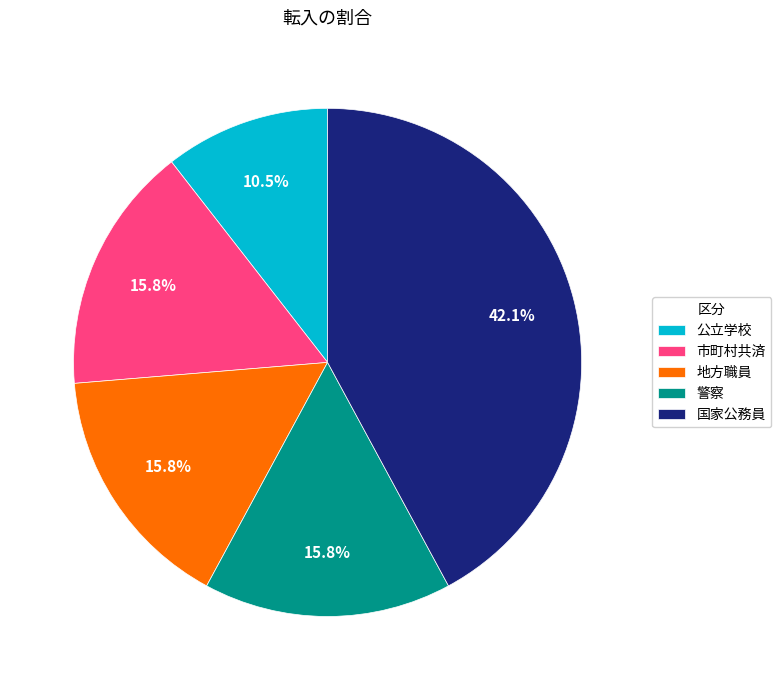

True or false: 地方職員 accounts for 16% of the total.

True